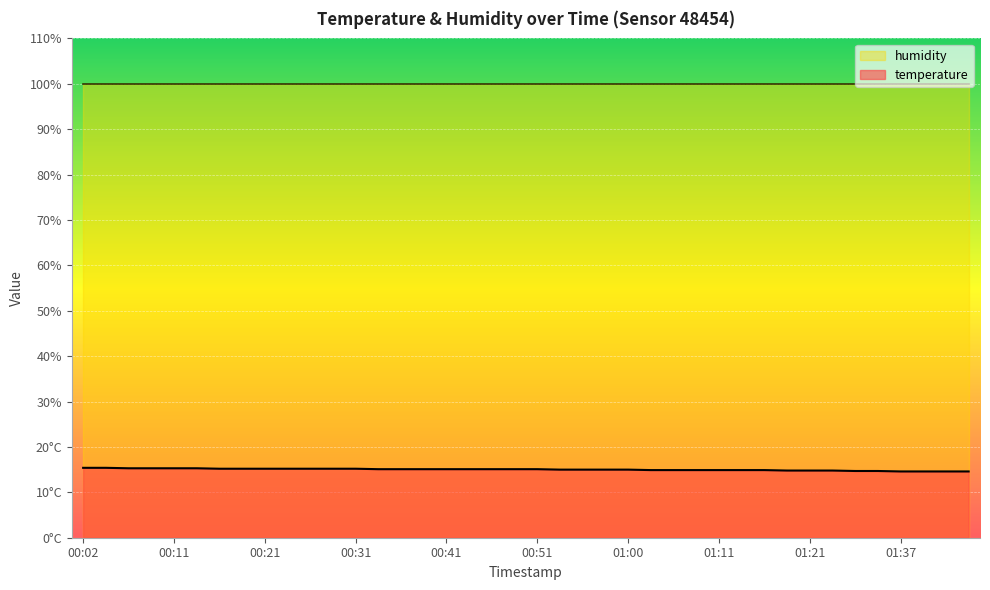

Rank the categories by value from lowest to highest.

01:37, 01:39, 01:42, 01:44, 01:32, 01:34, 01:18, 01:21, 01:24, 01:03, 01:05, 01:08, 01:11, 01:13, 01:16, 00:53, 00:55, 00:58, 01:00, 00:34, 00:36, 00:38, 00:41, 00:43, 00:46, 00:48, 00:51, 00:16, 00:19, 00:21, 00:24, 00:26, 00:29, 00:31, 00:07, 00:09, 00:11, 00:14, 00:02, 00:04